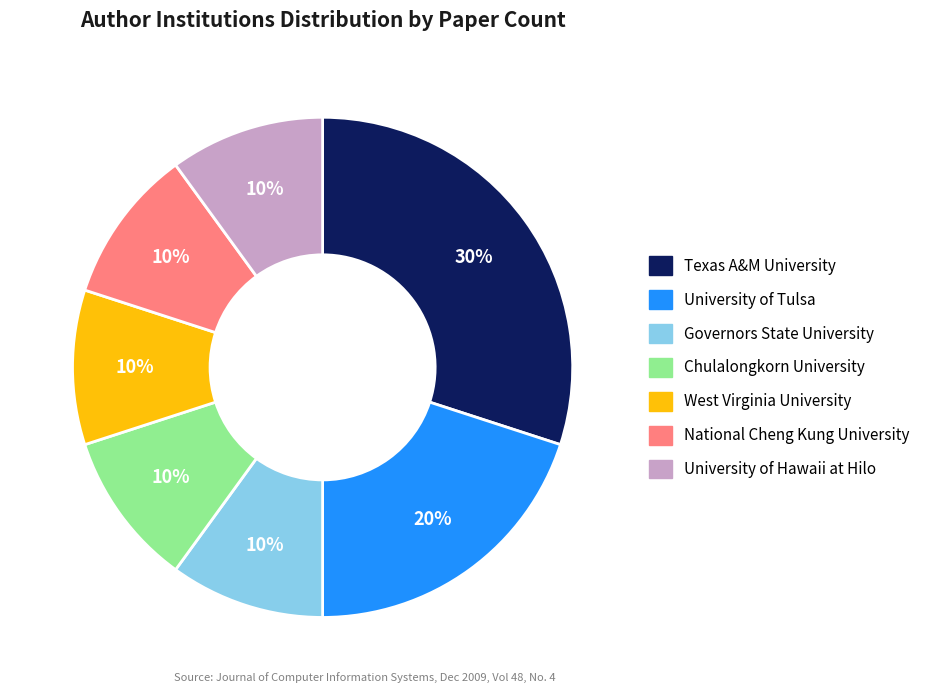

What percentage is the West Virginia University slice, to the nearest percent?

10%